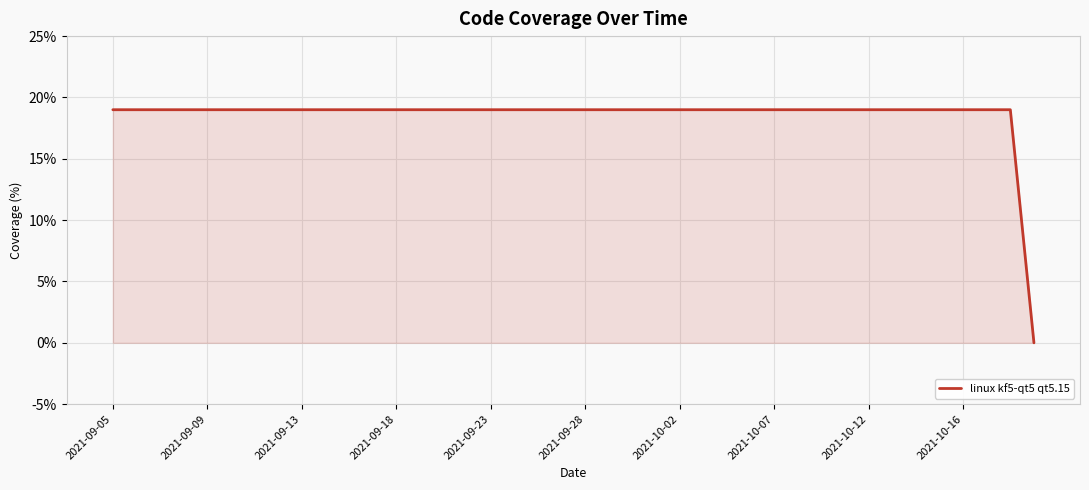

What is the maximum value shown in the chart?

19